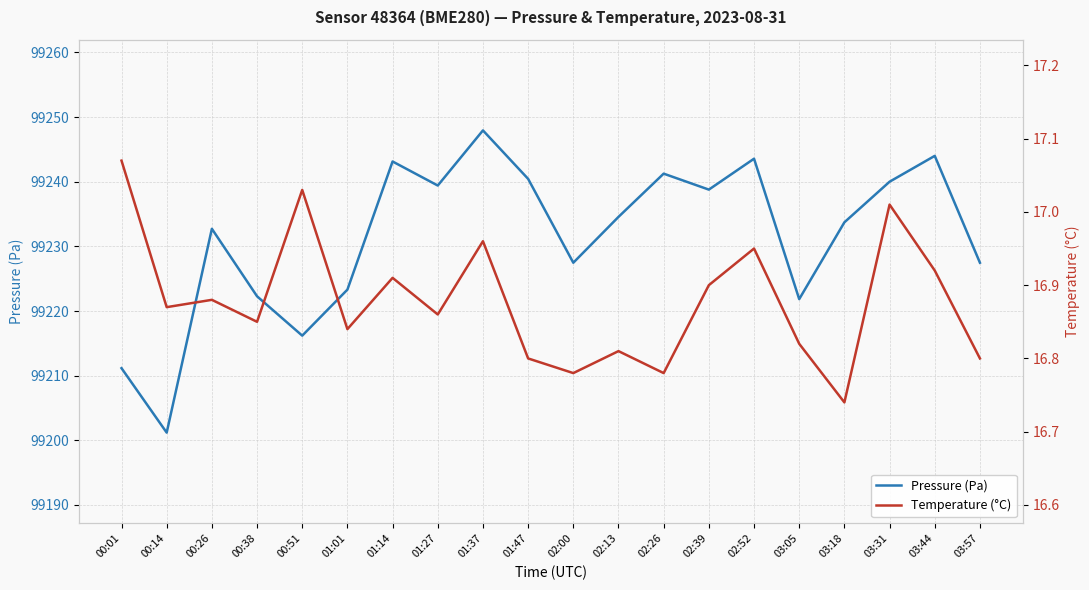

Which series has the widest spread of values?

pressure